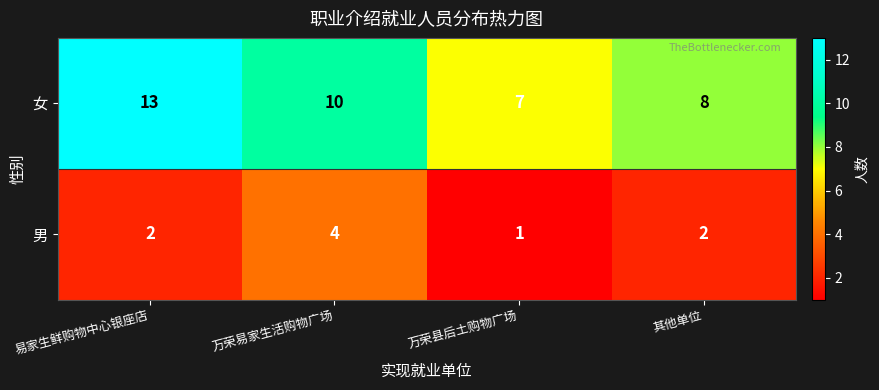

What is the difference between the maximum and second lowest values in the 女 series?

5